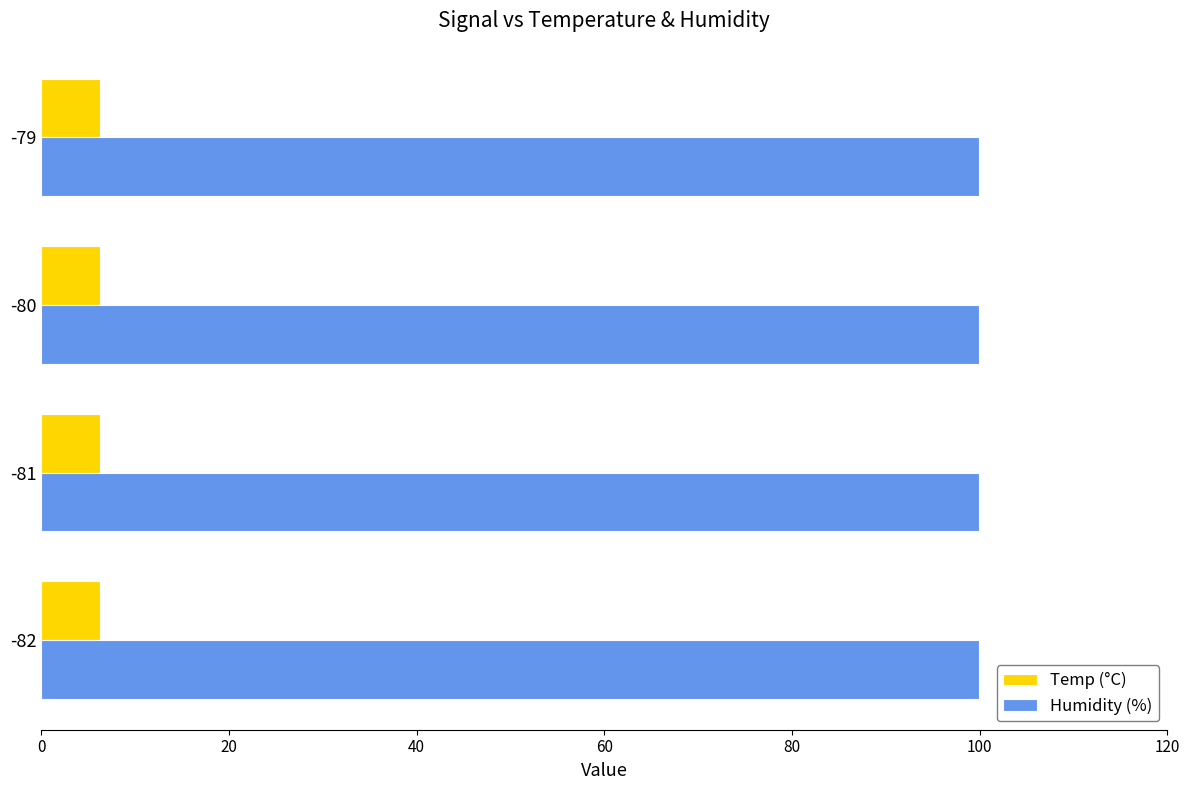

True or false: Humidity (%) has a value of 99.9 at -82.

True